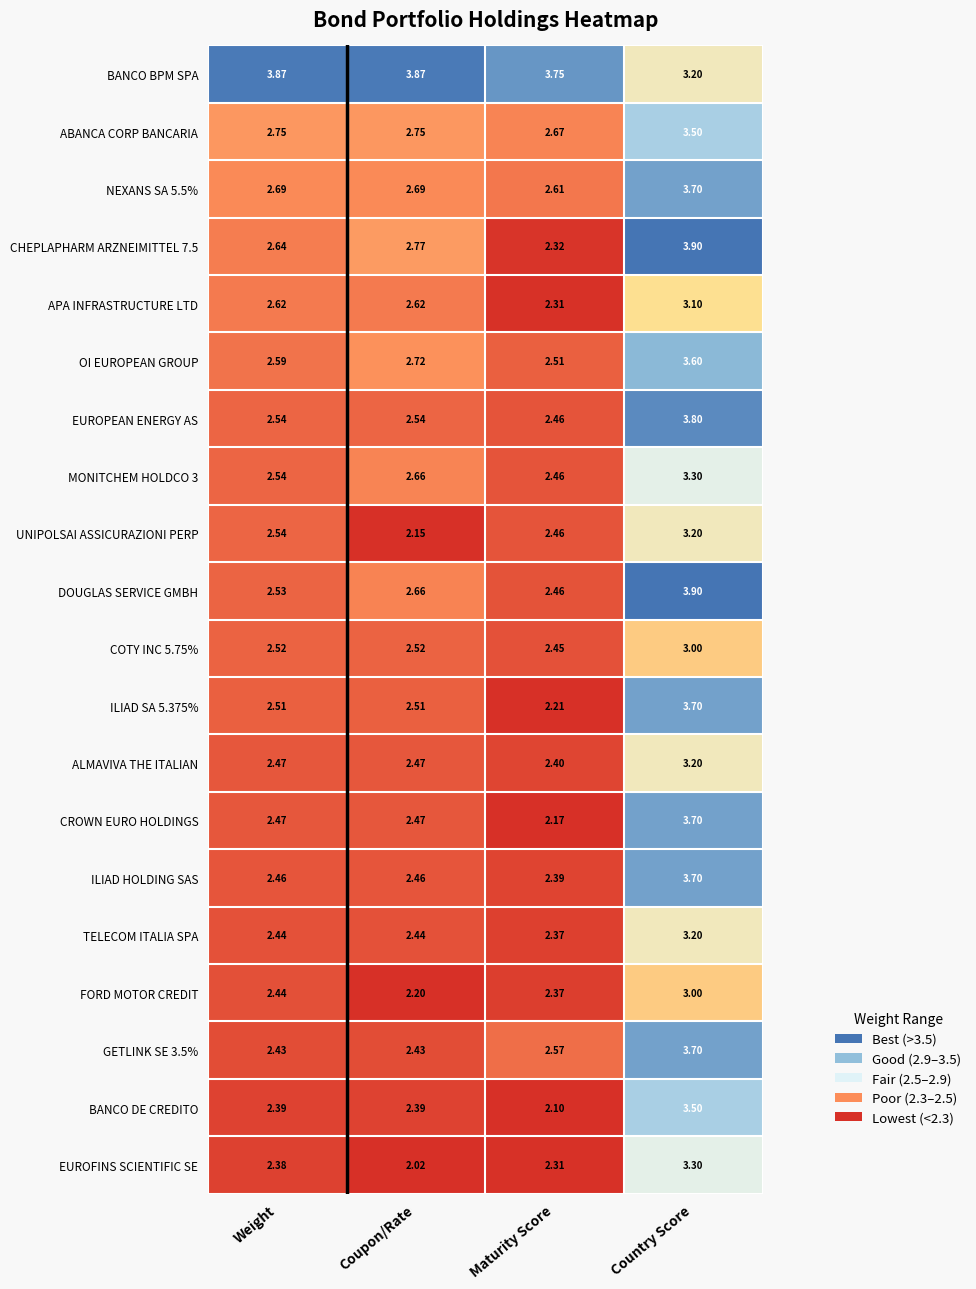

Which category has the highest value in the ABANCA CORP BANCARIA series?

Country Score